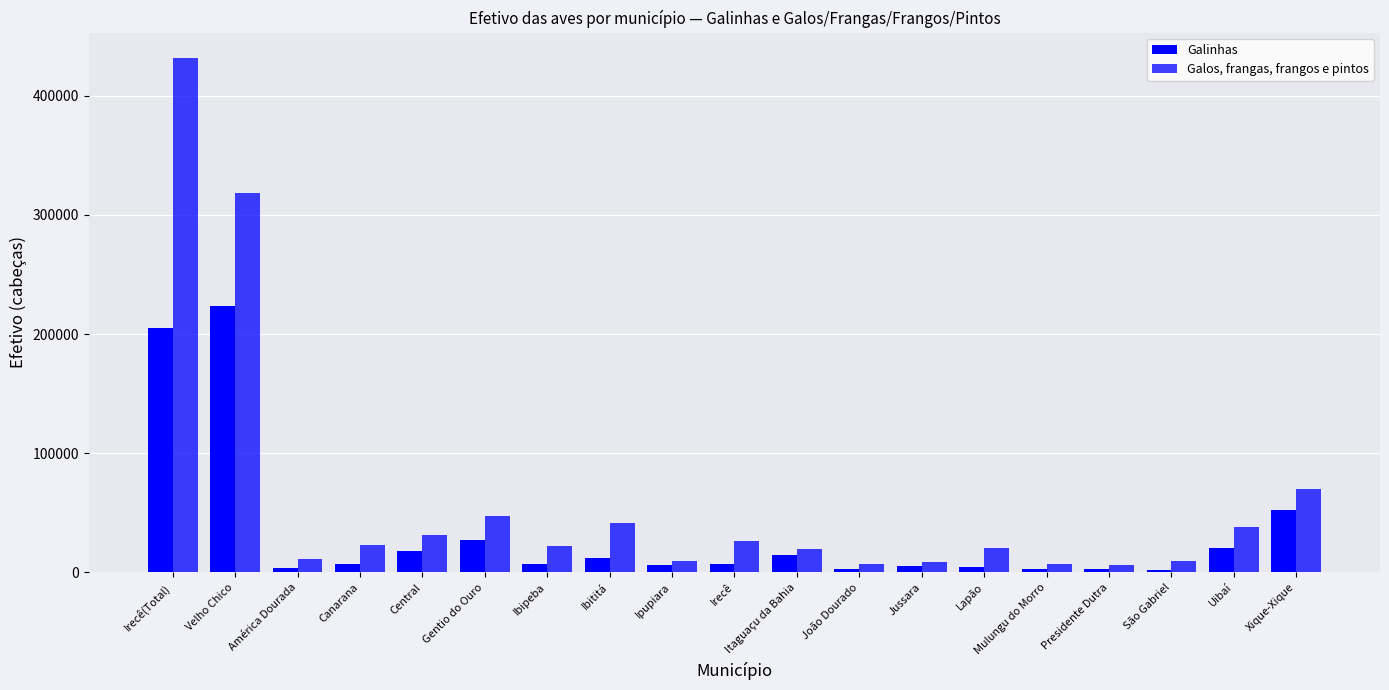

How many bars are there in total?

38